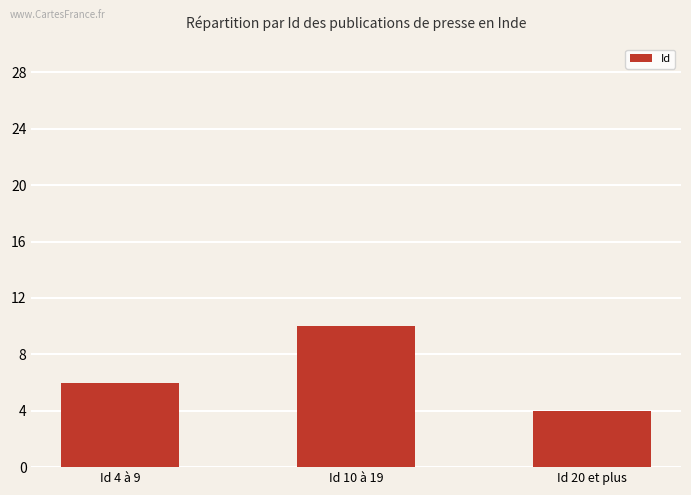

Which category has the lowest value across all series?

Id 20 et plus